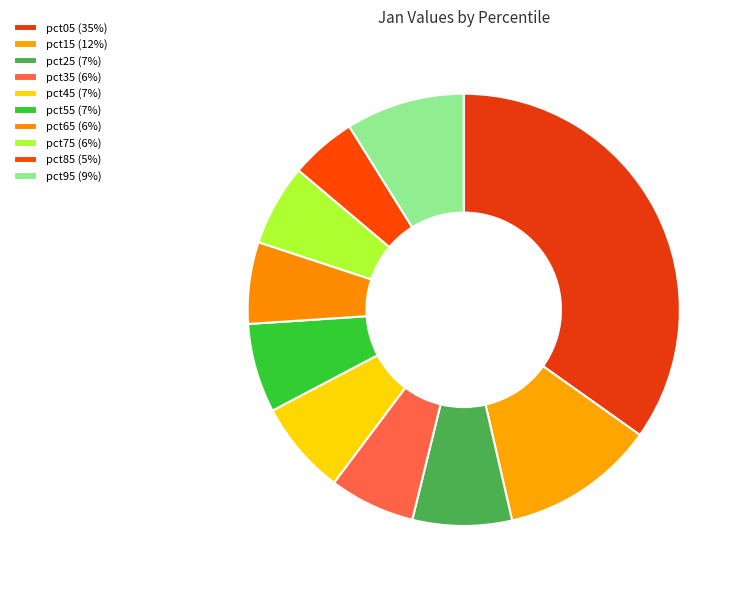

Which slice is the largest?

pct05